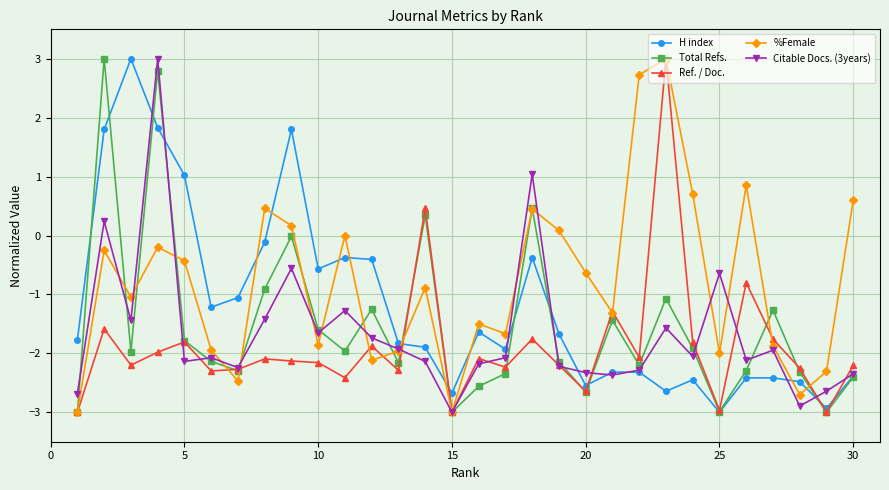

How many interior local valleys does the Total Refs. series have?

9